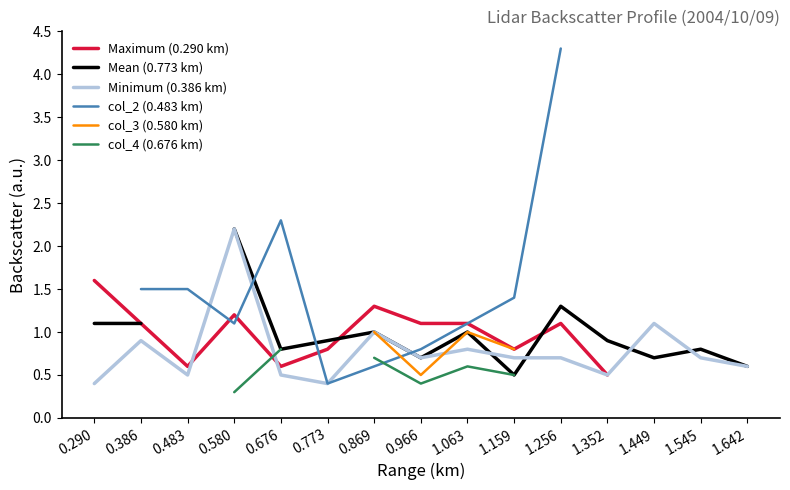

True or false: Maximum (0.290 km) has more than 2 interior local peaks.

True